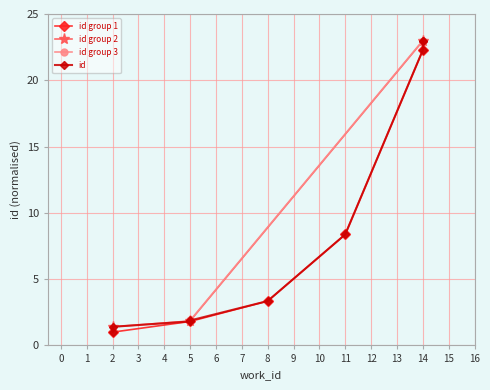

Reading left to right, extract all data points from this chart.

1.0	1.4	1.8	1.8	1.9	3.3	8.4	22.3	23.0	23.0